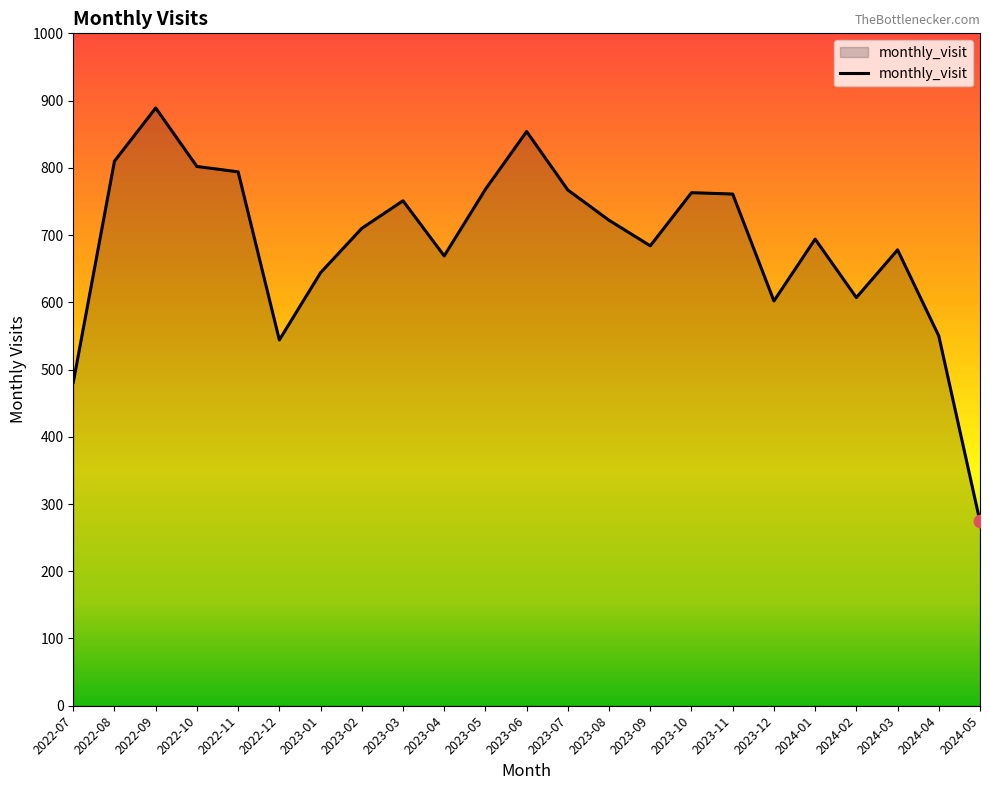

What is the change in value from 2022-08 to 2023-09?

-126